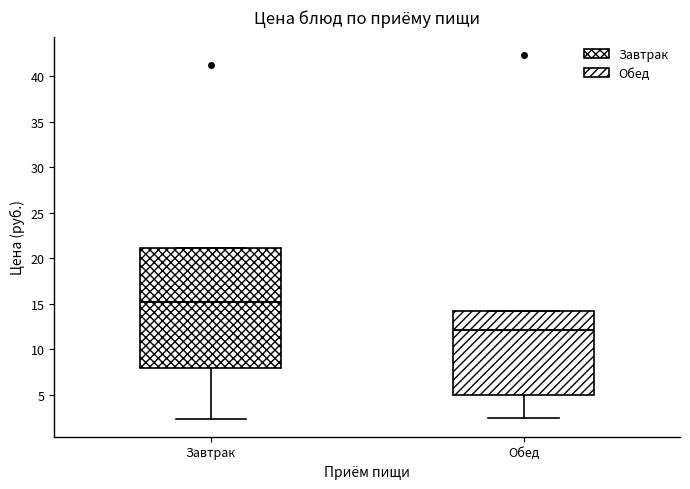

Reading left to right, read every box against the y-axis: the position of its median line, the range the box covers, and the ends of its whiskers. The values are not printed on the chart, so give them approximately, as read against the axis.

Завтрак: median 15.0, box 8.0 to 21.0, whiskers 2.5 to 21.0
Обед: median 12.0, box 5.0 to 14.5, whiskers 2.5 to 14.5